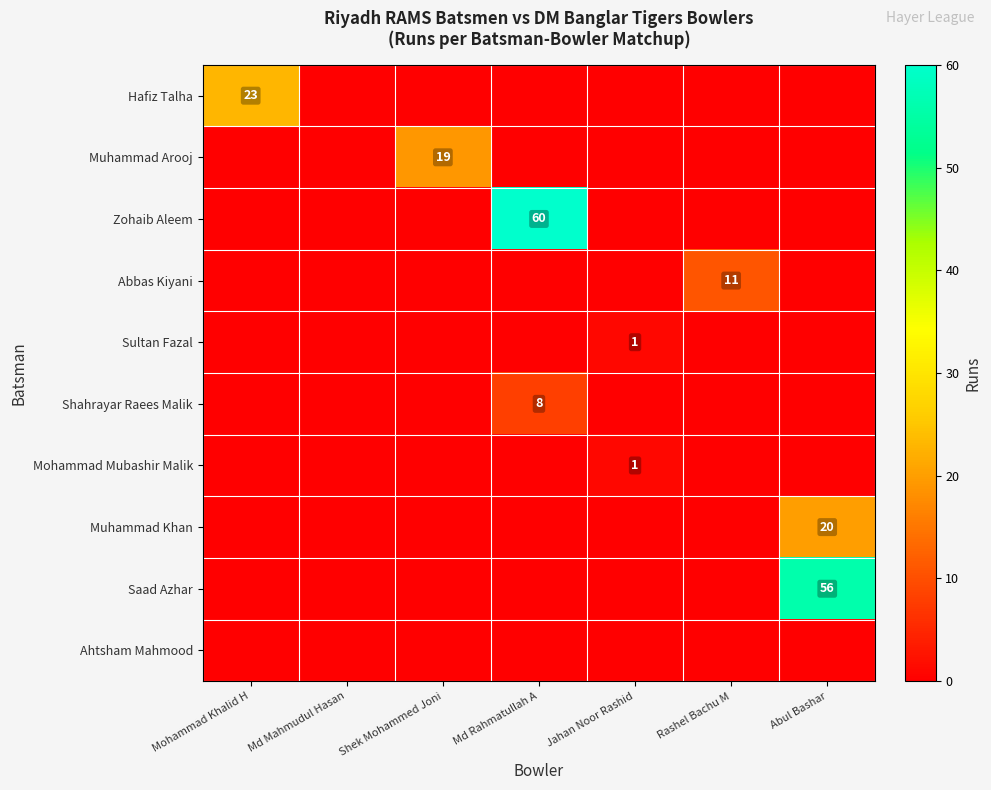

At which category is the sum across all series the highest?

Abul Bashar